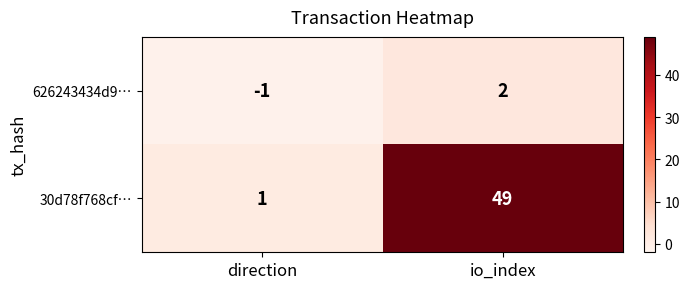

What is the sum of the 30d78f768cf… values at io_index and direction?

50